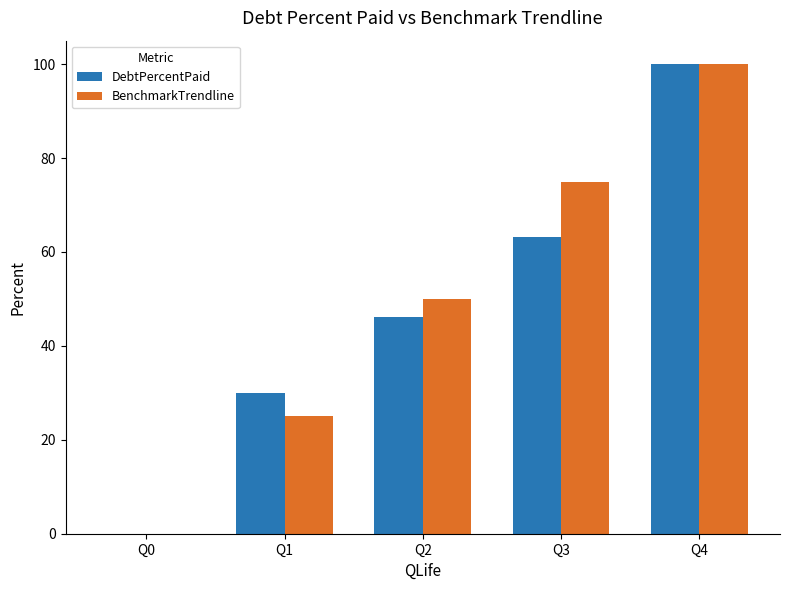

What is the total value across all series at Q3?

138.3